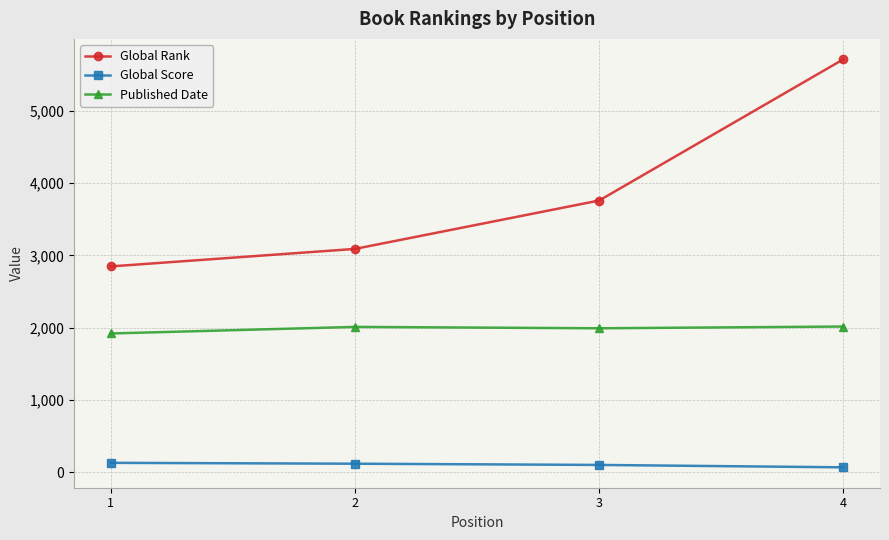

What is the lowest value of the Published Date series?

1920